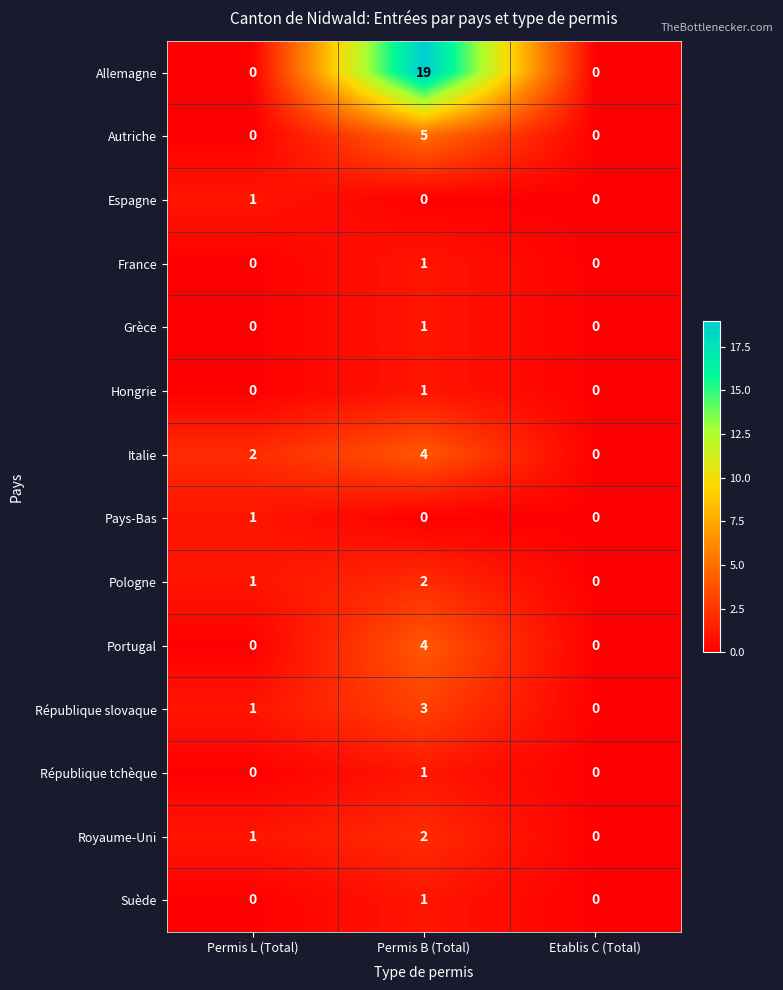

Which series changed the most between Permis L (Total) and Permis B (Total)?

Allemagne